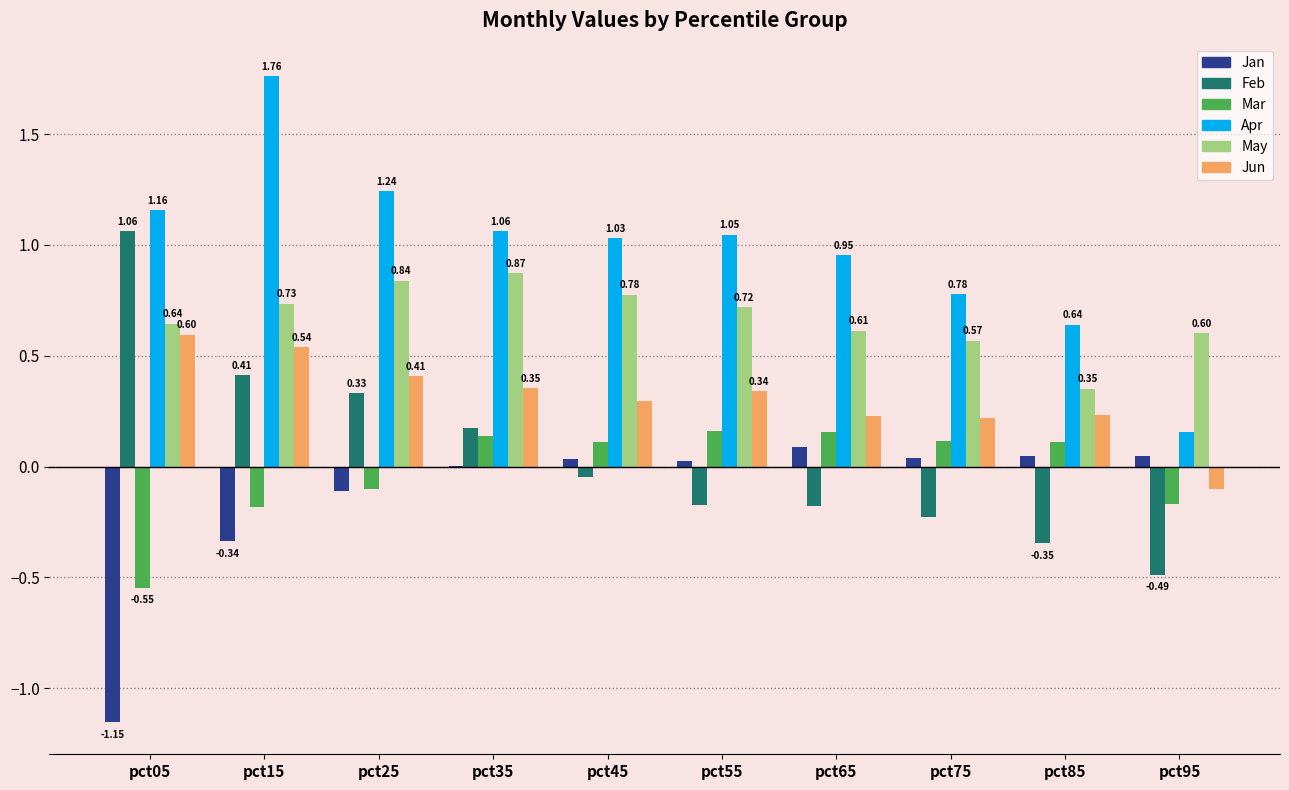

Are the bars horizontal?

No